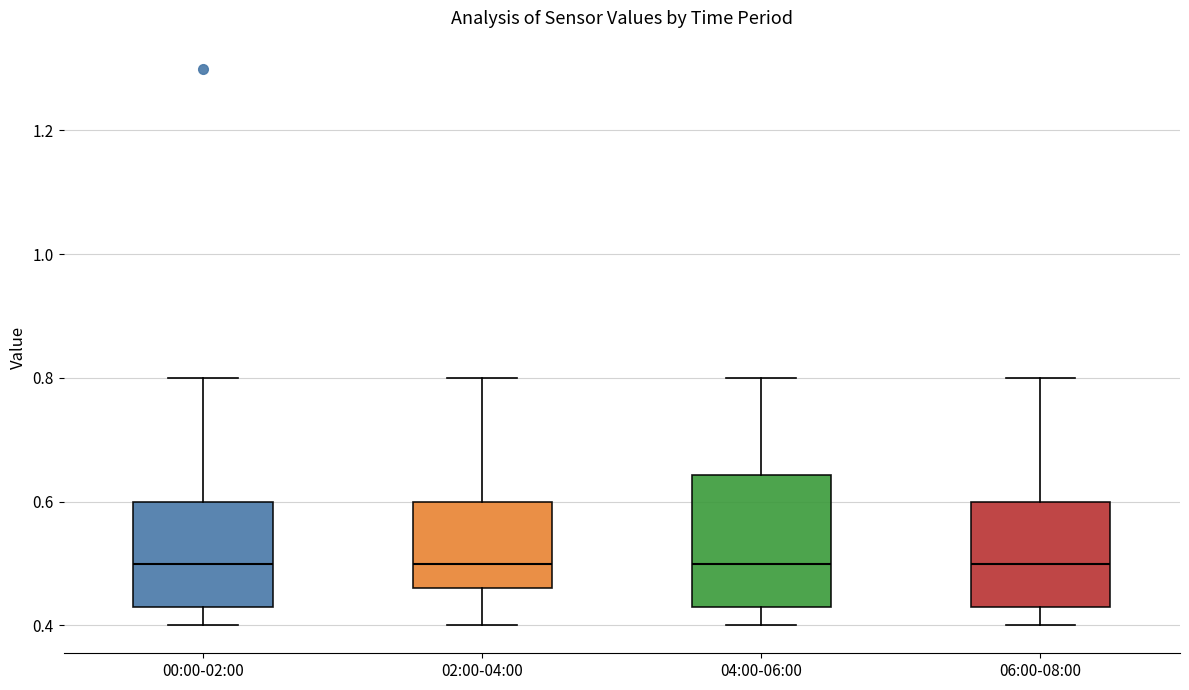

Comparing the boxes themselves (not the whiskers), which one is the tallest?

04:00-06:00